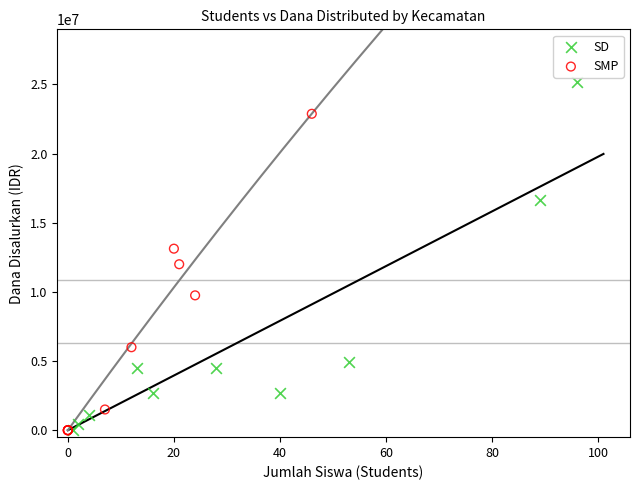

Which series reaches the maximum Y coordinate?

SD